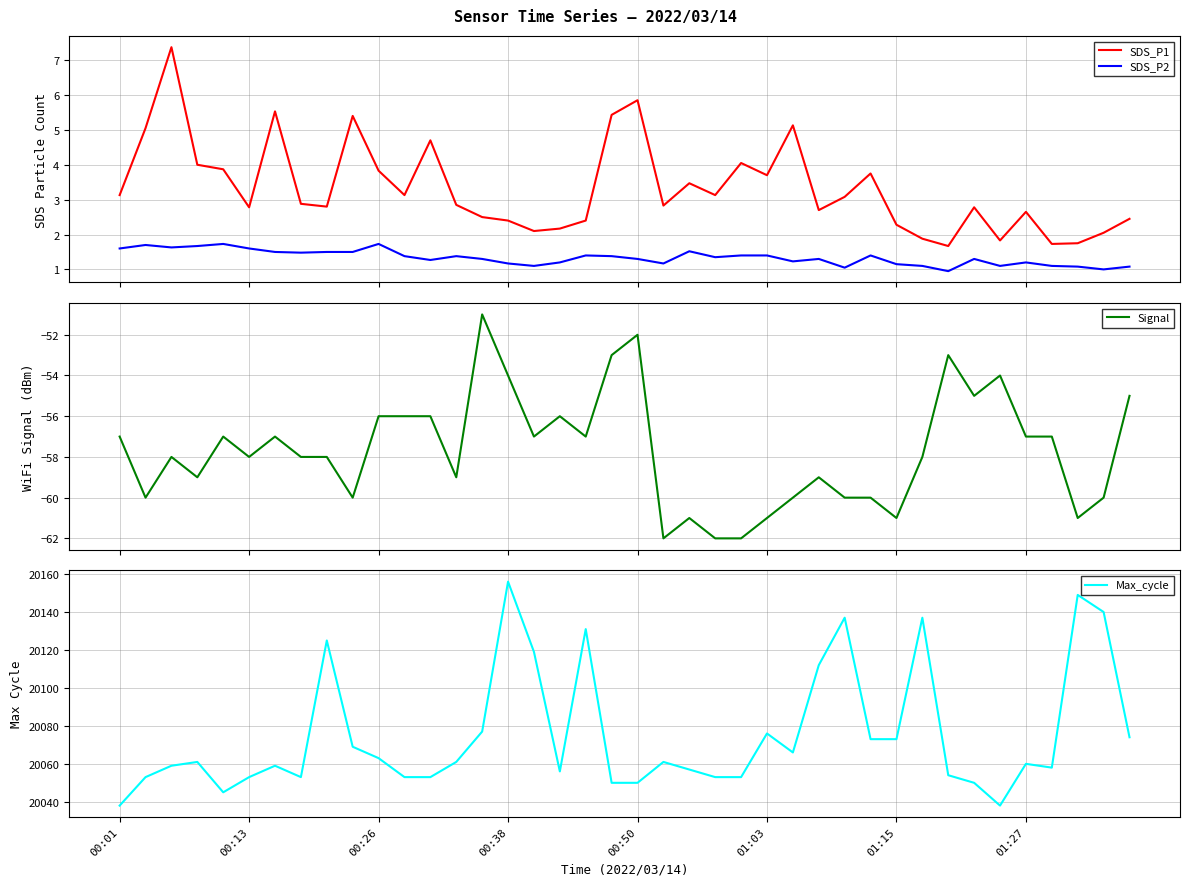

Rank the series by their maximum value, from highest to lowest.

Max_cycle, SDS_P1, SDS_P2, Signal